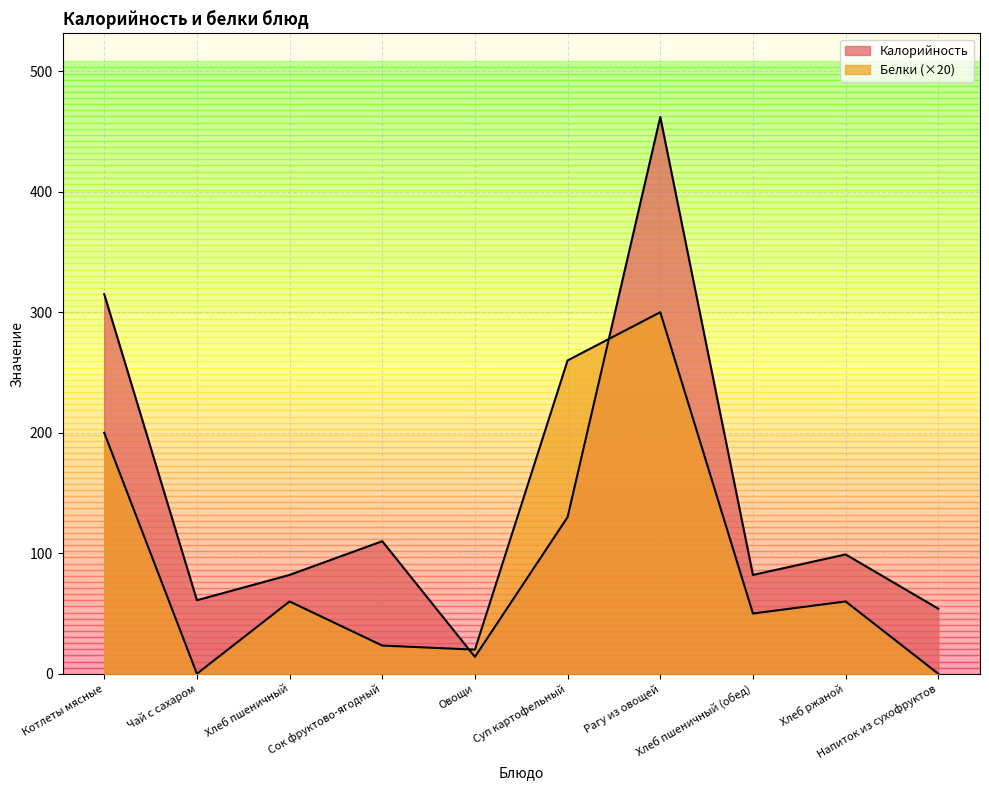

What is the sum of all Белки values?

973.4